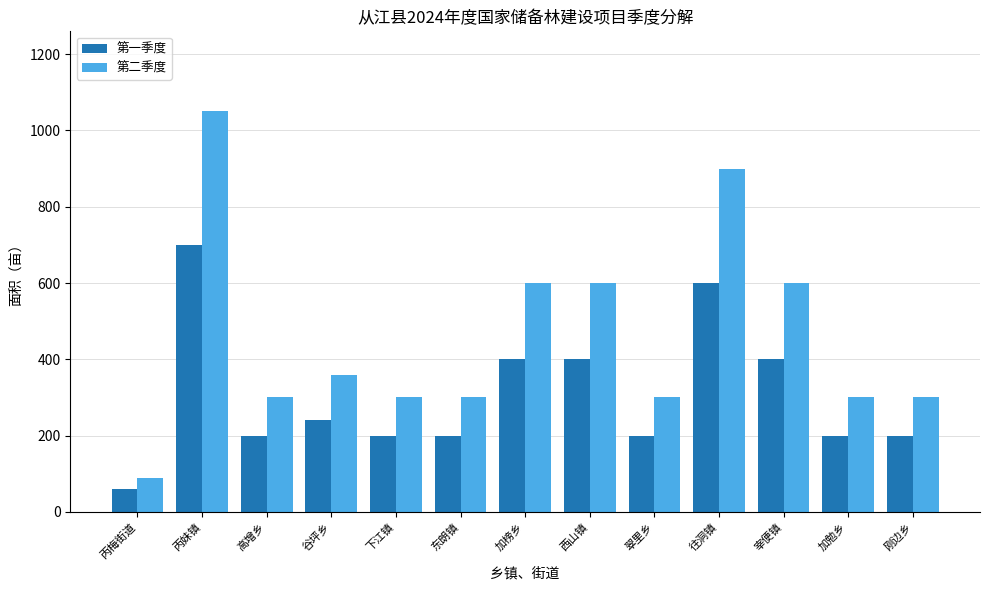

Which series has the widest spread of values?

第二季度